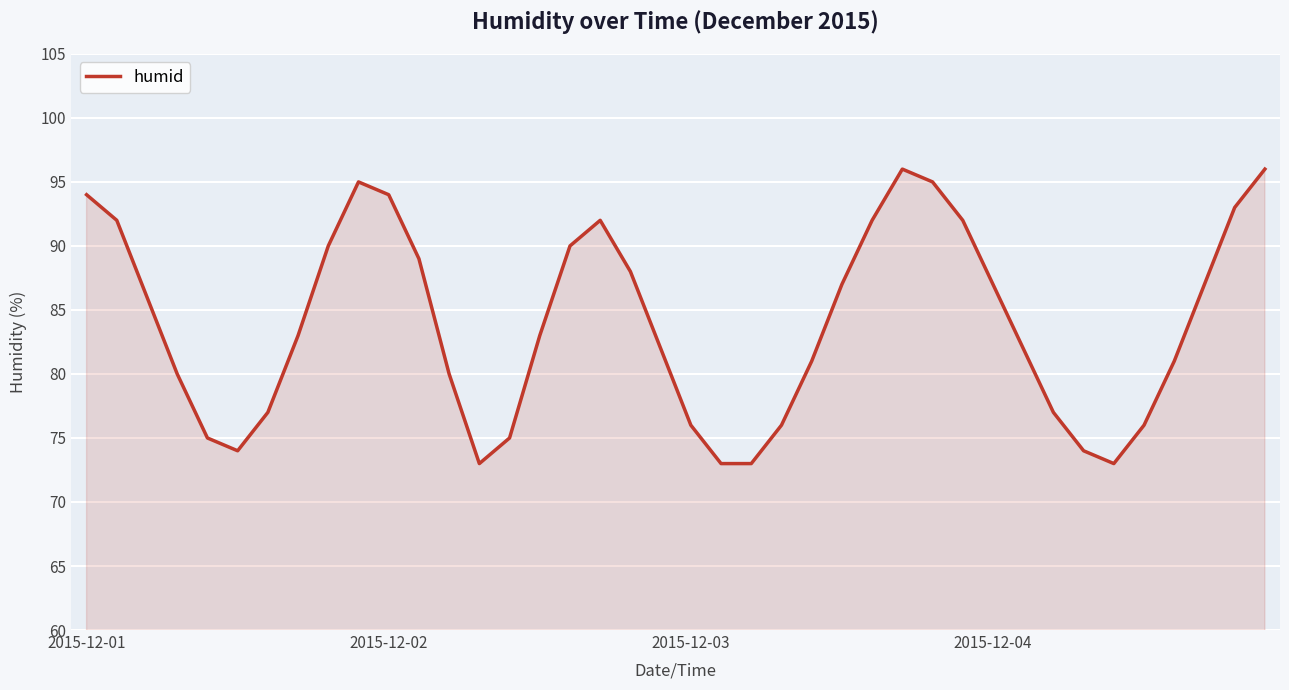

Does the chart display data point markers on the line(s)?

No